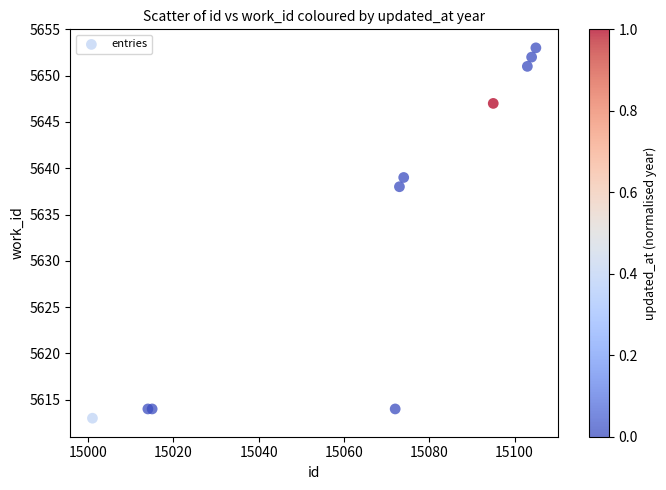

What Y value in the scatter plot is closest to 5633?

5638